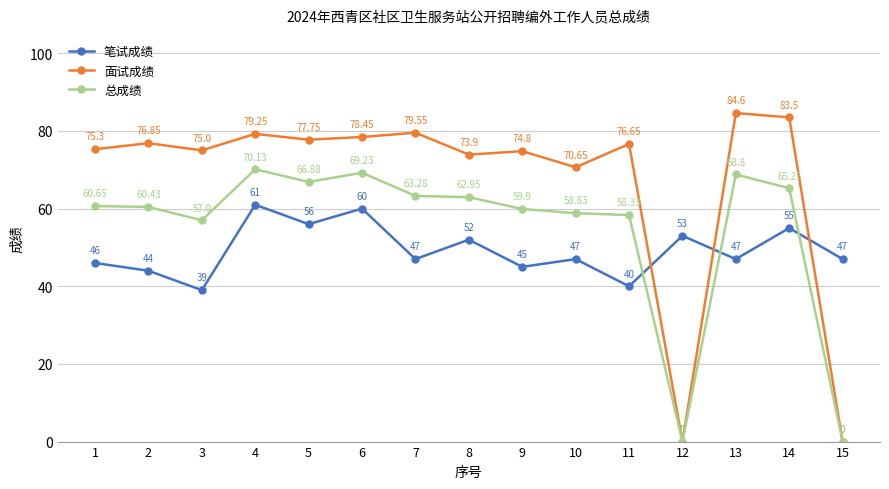

Rank the series by their maximum value, from lowest to highest.

笔试成绩, 总成绩, 面试成绩